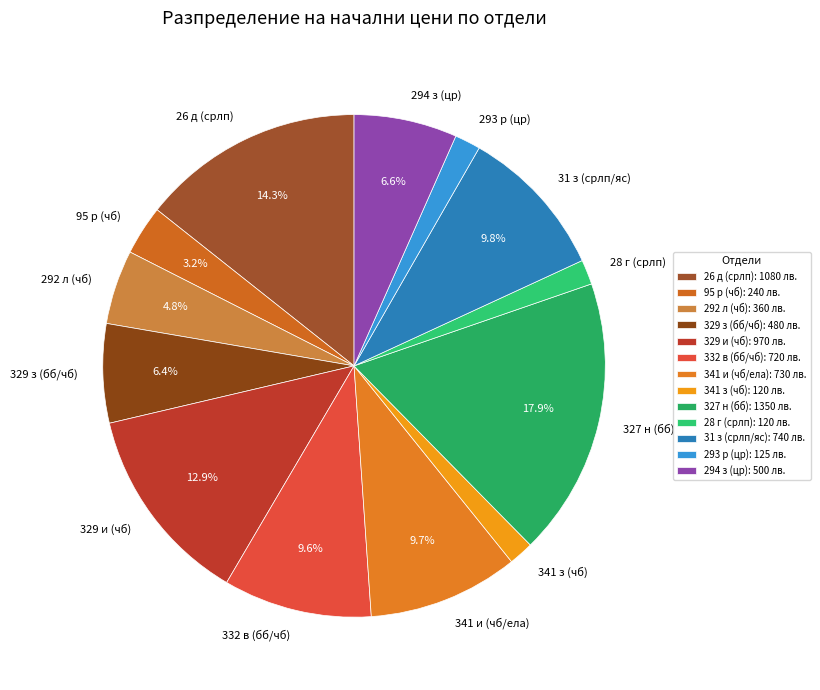

To the nearest percent, what portion does 293 р (цр) represent?

2%